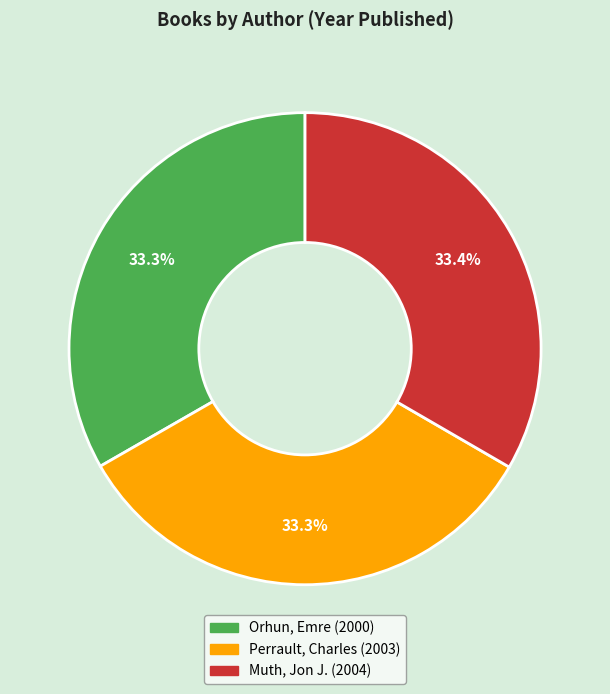

What percentage do Perrault, Charles and Orhun, Emre together represent?

66.6%